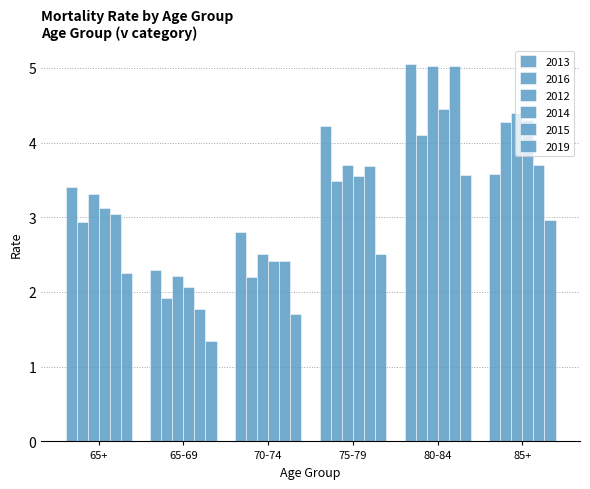

How many values in the 2019 series exceed 2?

4